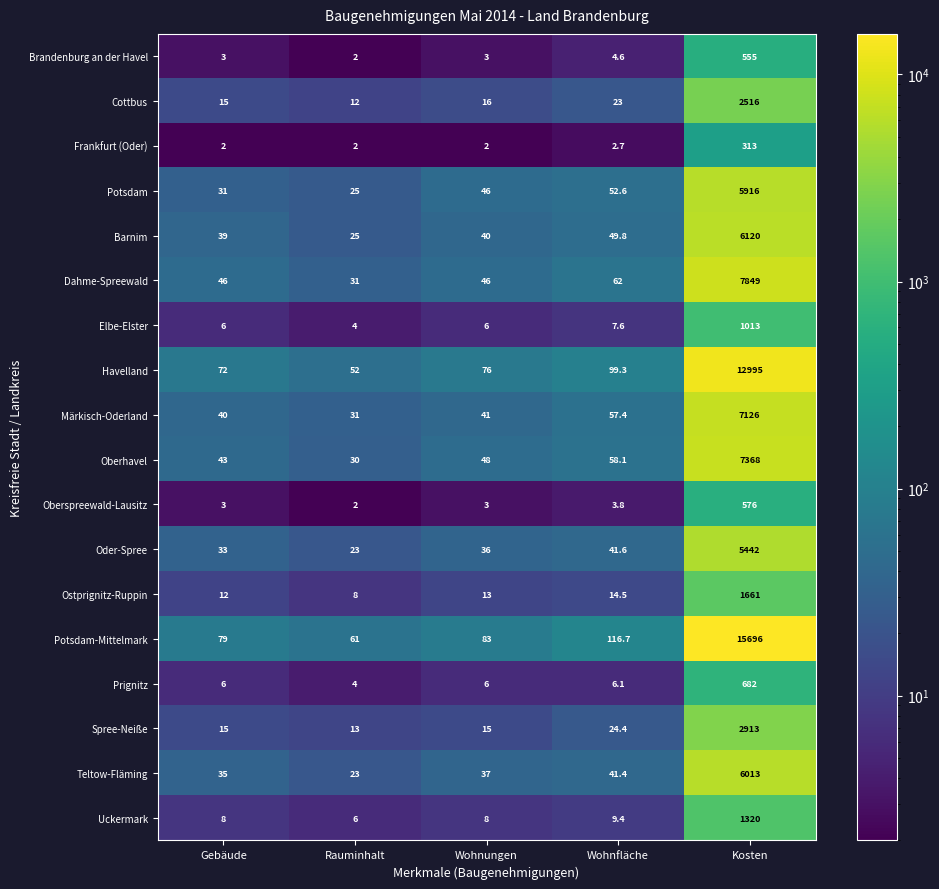

What is the spread (max minus min) of values at Rauminhalt?

59.0